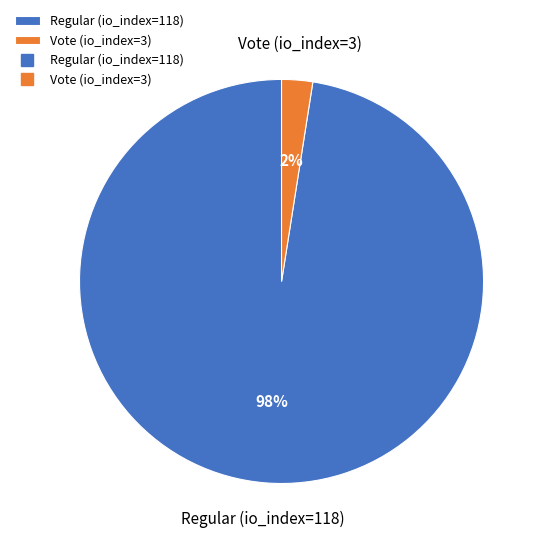

How many segments does this pie chart have?

2